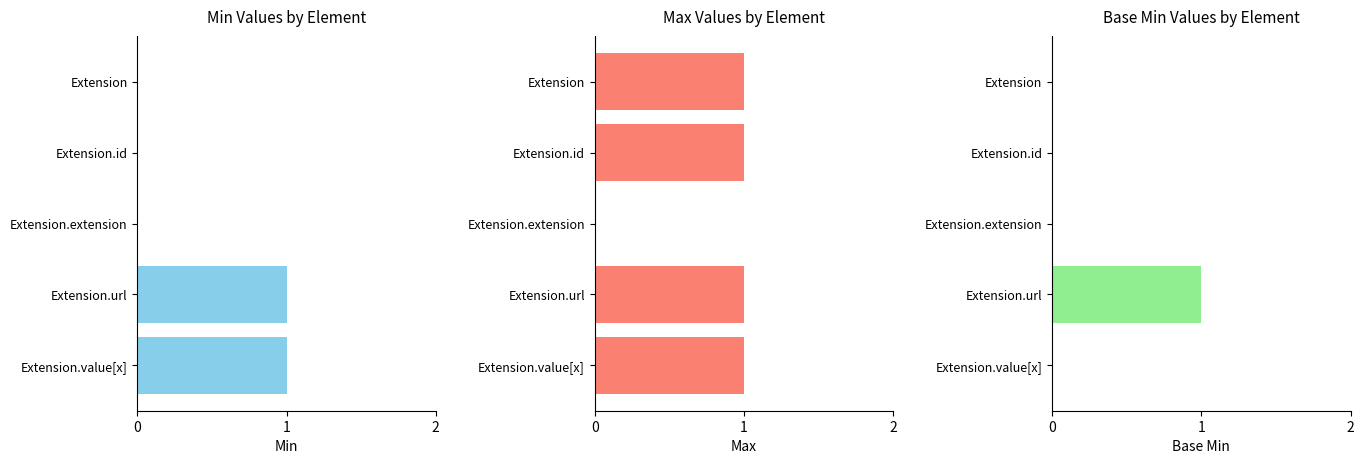

True or false: Min has a value of 0 at Extension.extension.

True